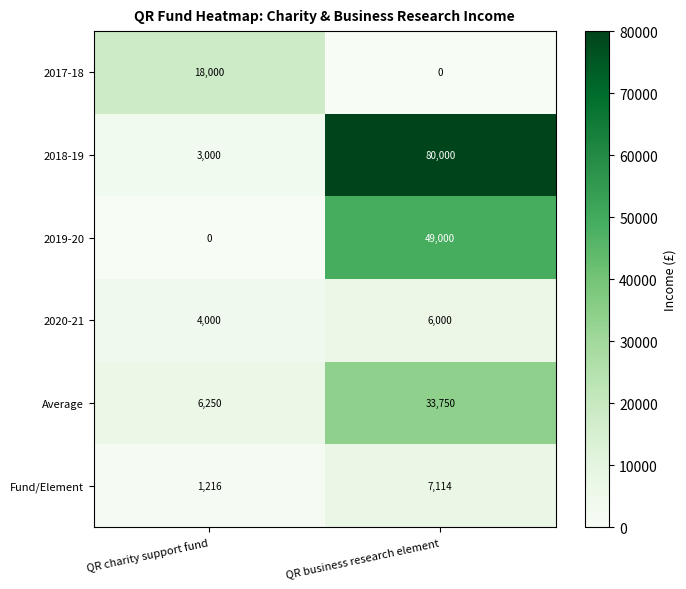

What is the average value of the 2017-18 series?

9000